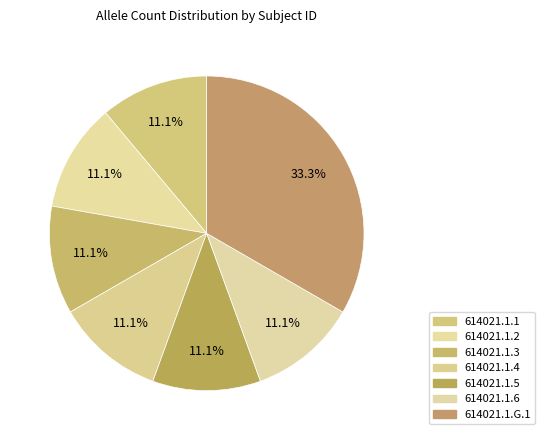

To the nearest percent, what is the difference between the largest and smallest slice percentages?

22%